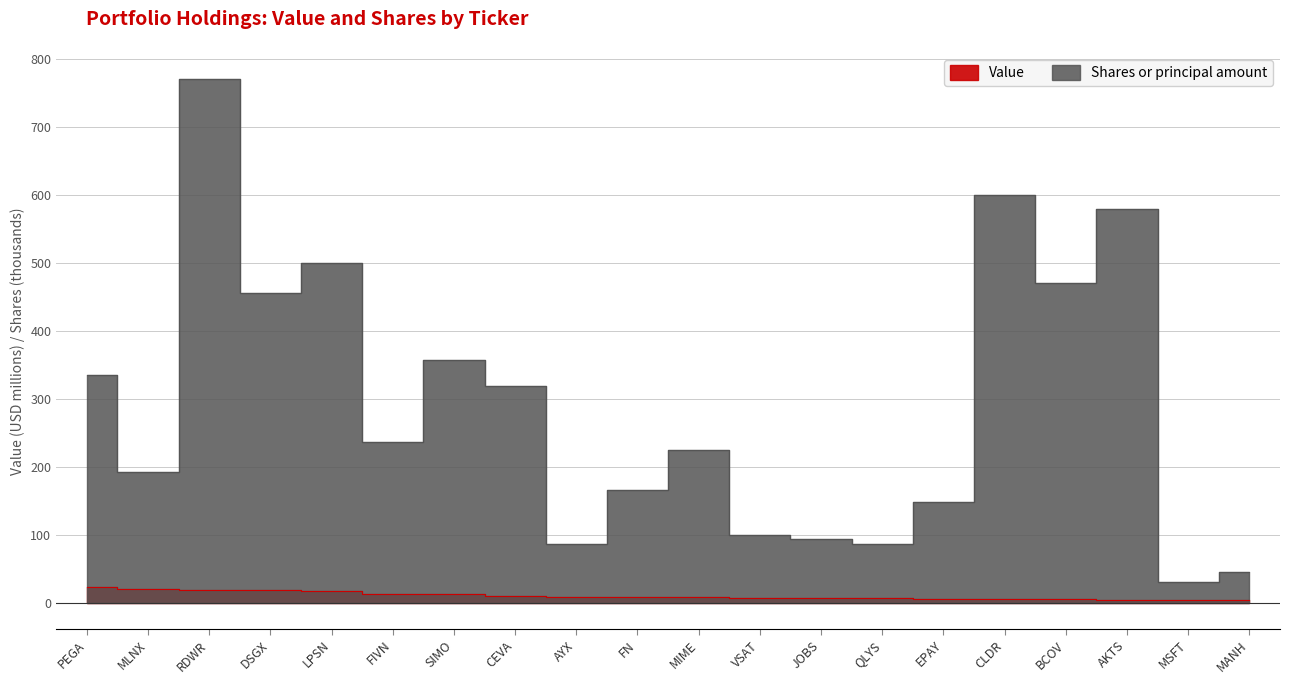

Rank the categories by Shares or principal amount value from lowest to highest.

MSFT, MANH, AYX, QLYS, JOBS, VSAT, EPAY, FN, MLNX, MIME, FIVN, CEVA, PEGA, SIMO, DSGX, BCOV, LPSN, AKTS, CLDR, RDWR